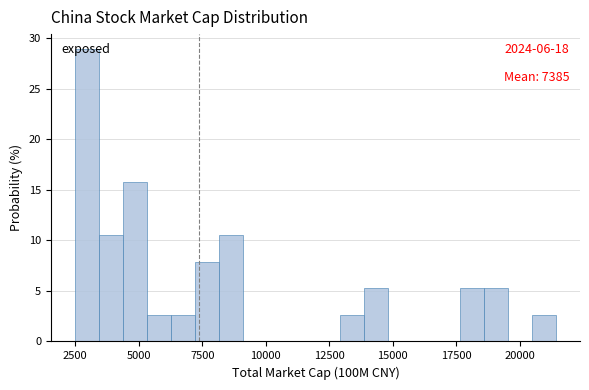

Around what value on the x-axis is the tallest bar? Give the approximate position of its centre, as read against the axis.

3000